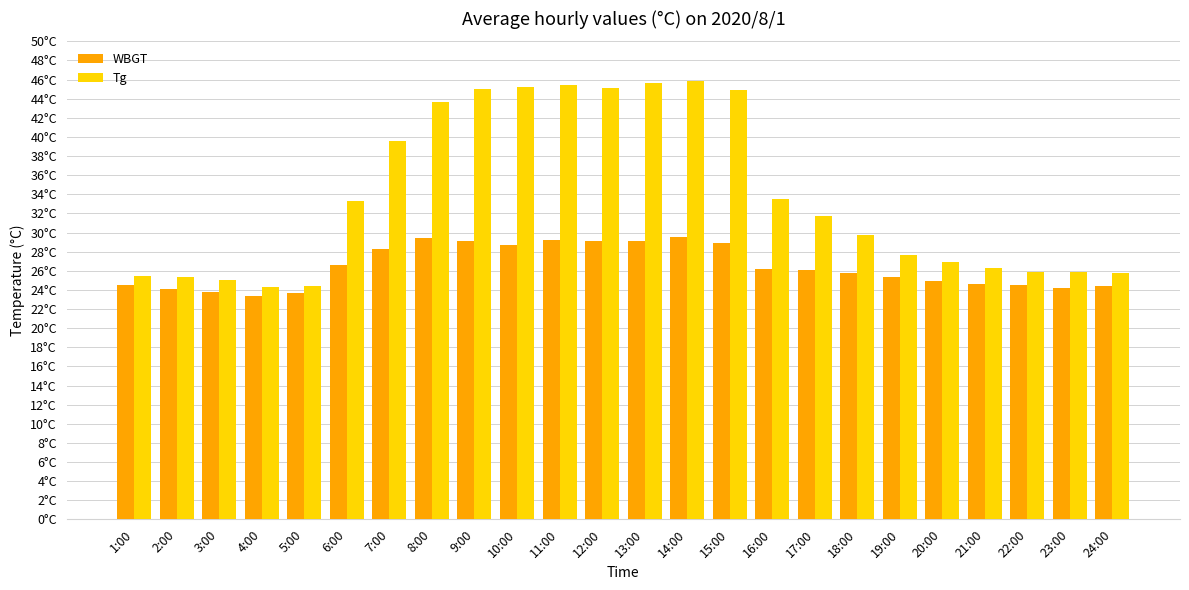

What is the difference between the Tg values at 17:00 and 15:00?

13.2